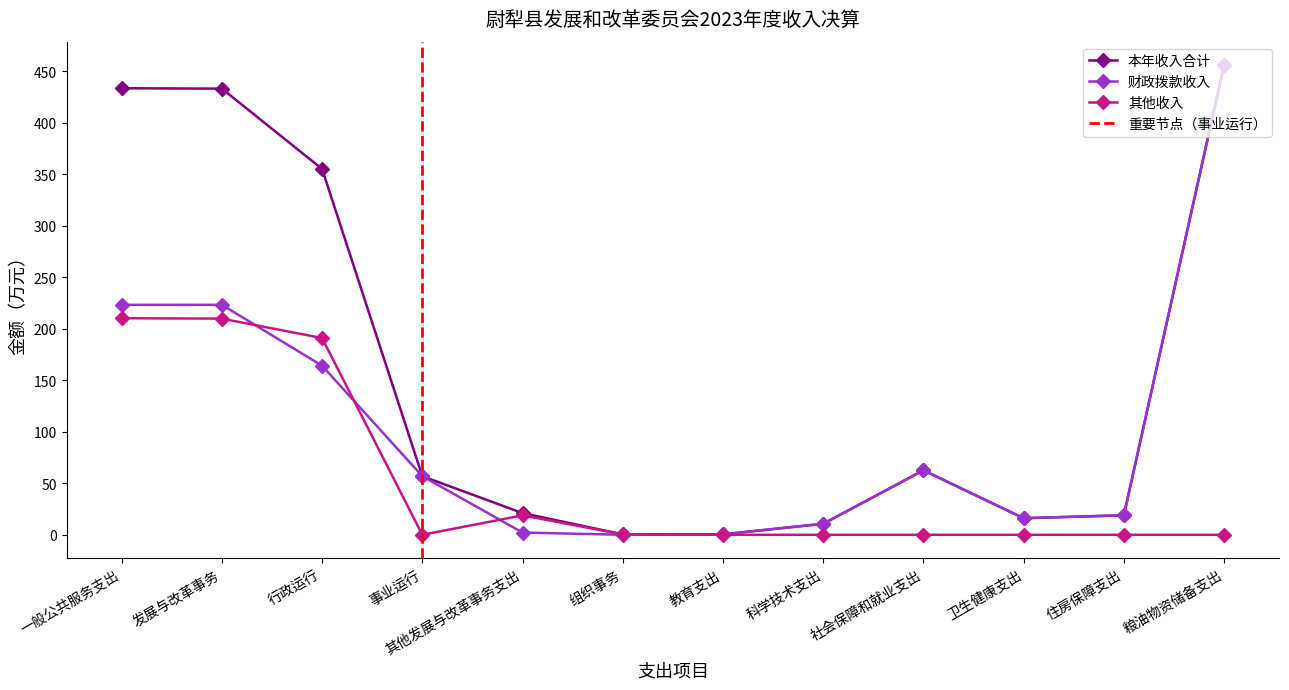

Is it true that 本年收入合计 equals 8.8 at 卫生健康支出?

False